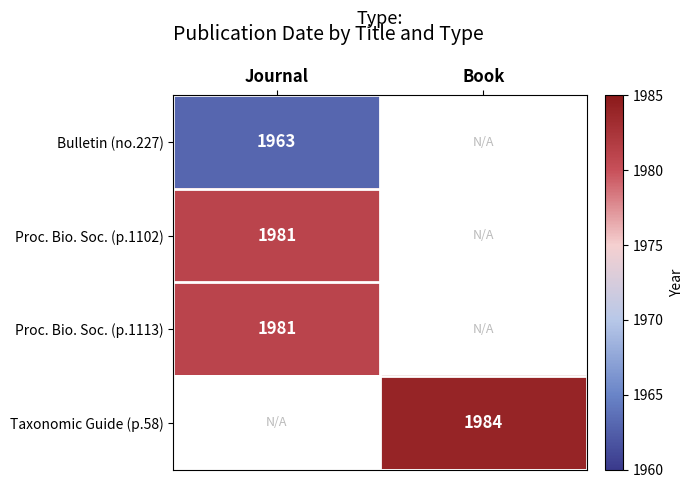

True or false: Bulletin (no.227) has a value of 1052.3 at Journal.

False